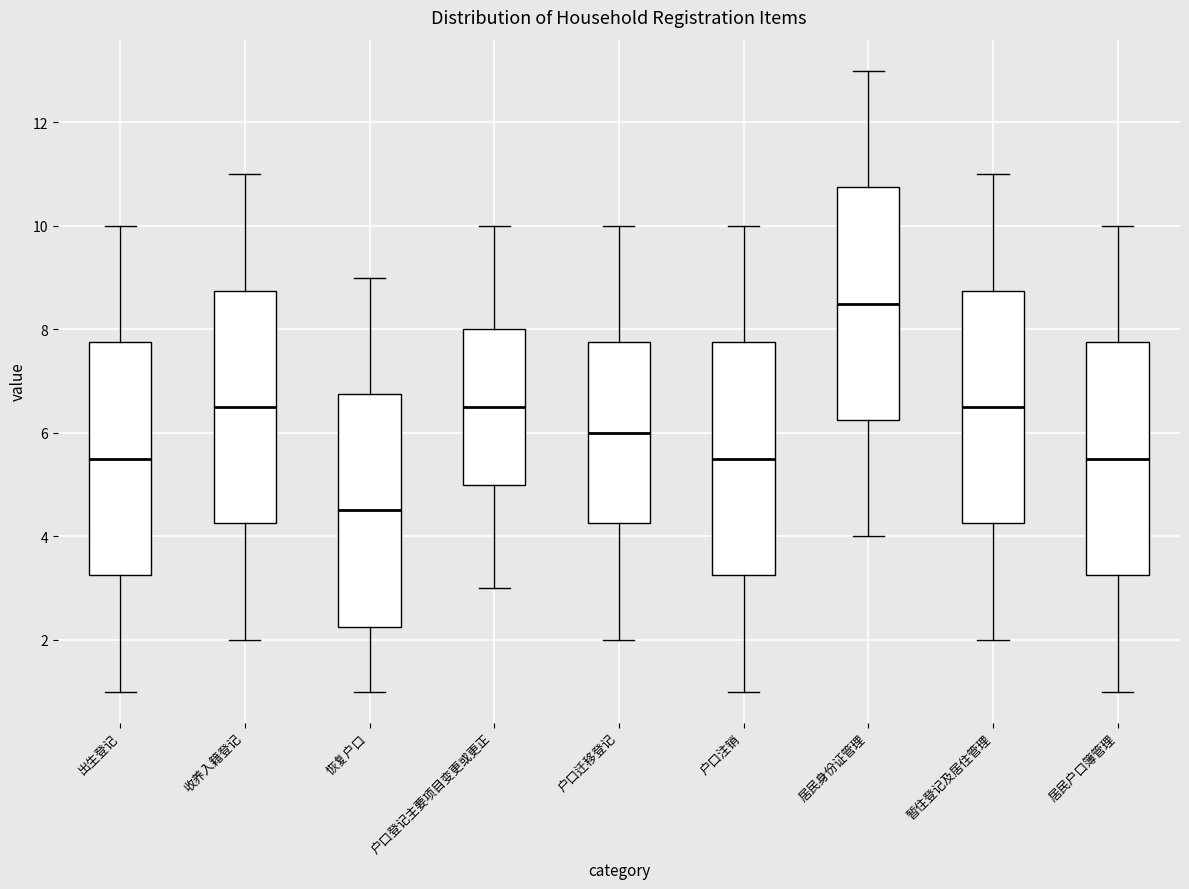

Where does the median line of the box for 收养入籍登记 sit on the y-axis? The values are not printed on the chart, so give them approximately, as read against the axis.

6.6